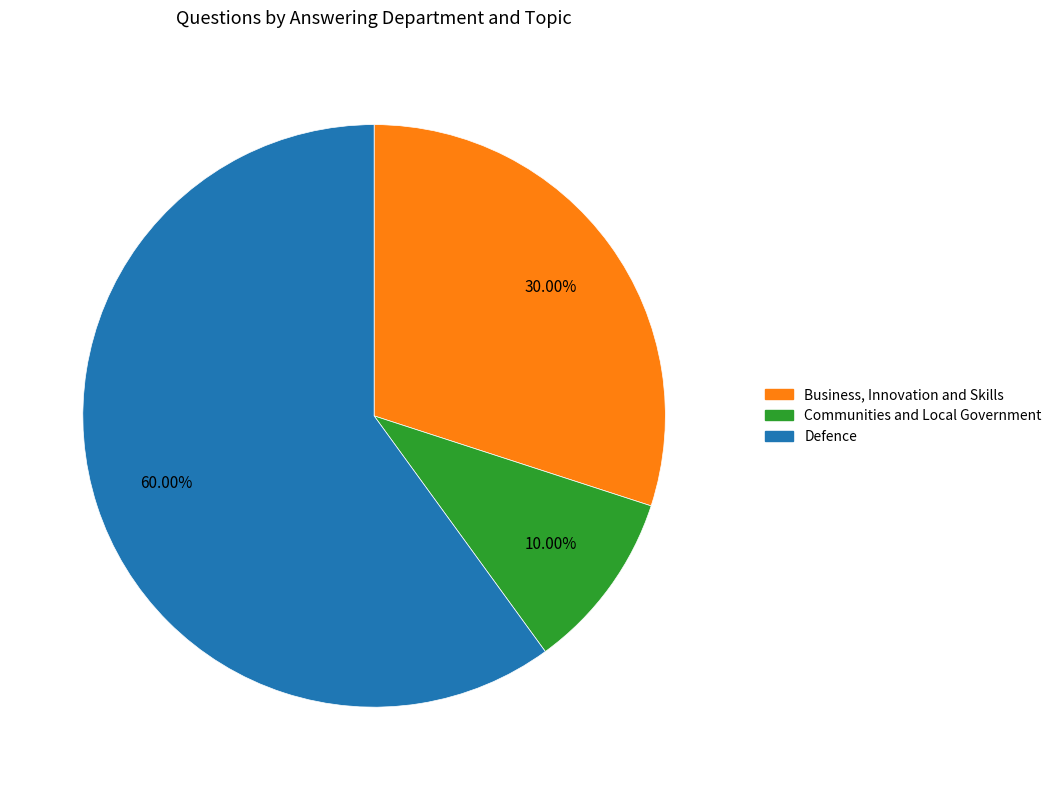

Is there any slice that represents more than half of the pie?

Yes